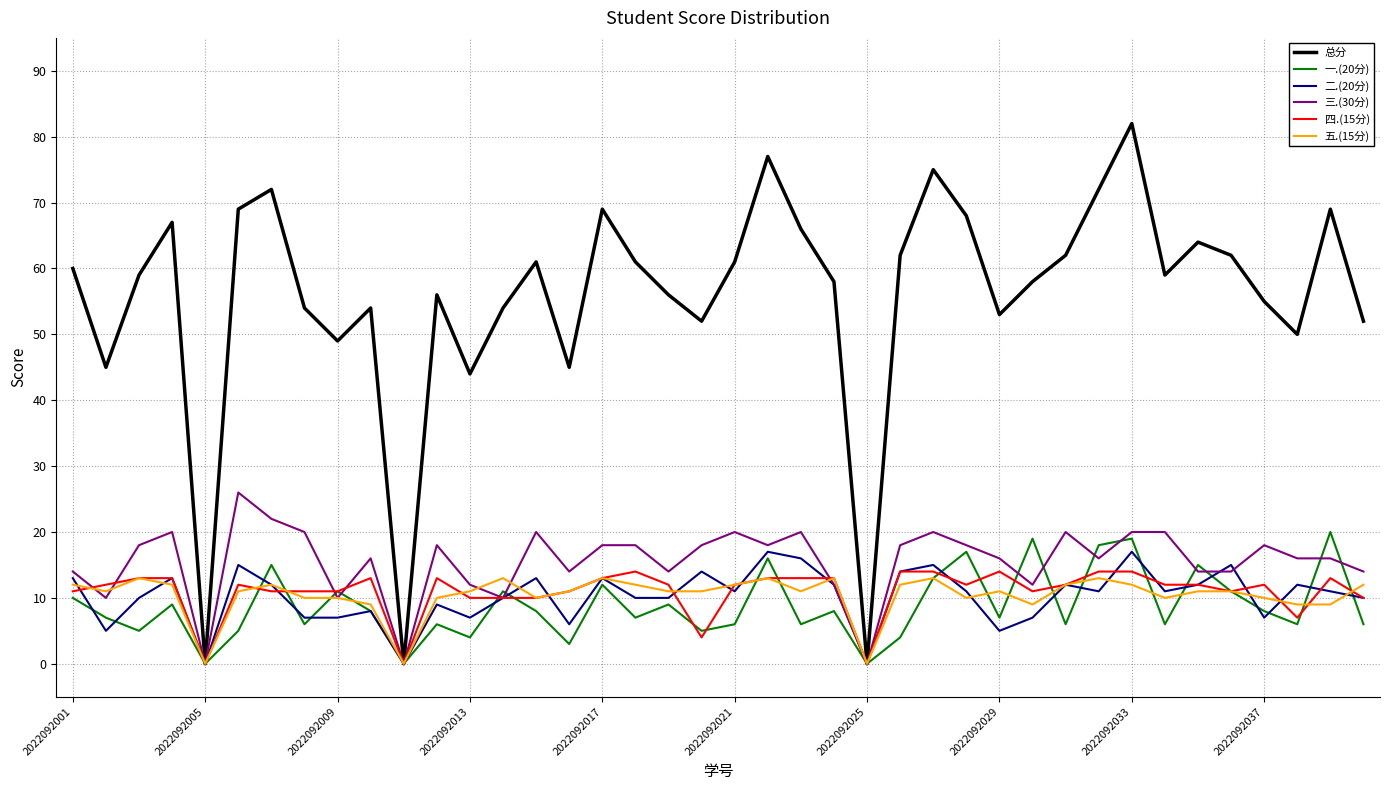

Which series has the largest total across all categories?

总分